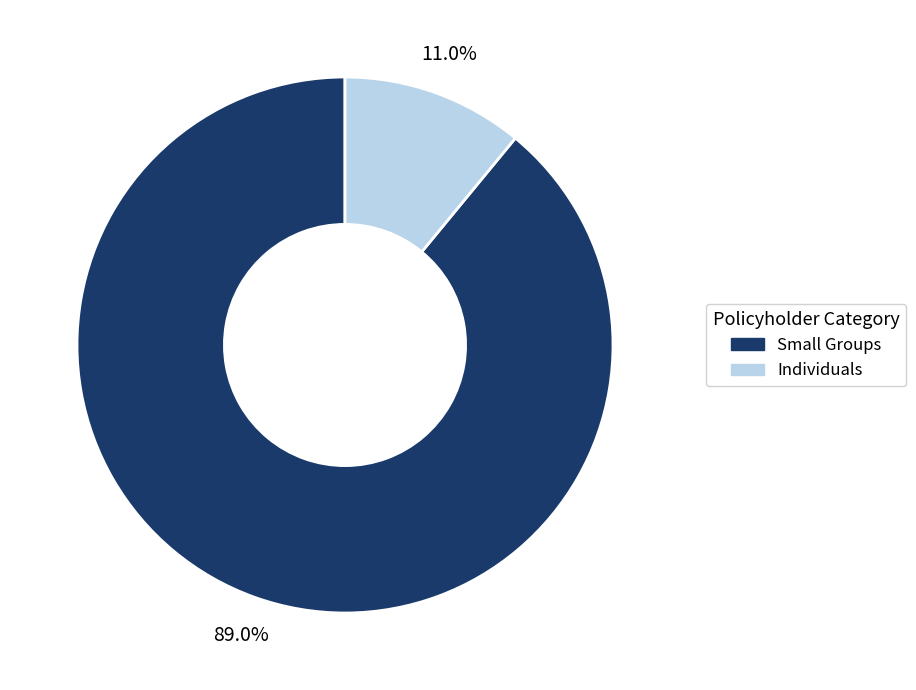

What is the largest slice in the pie chart?

Small Groups